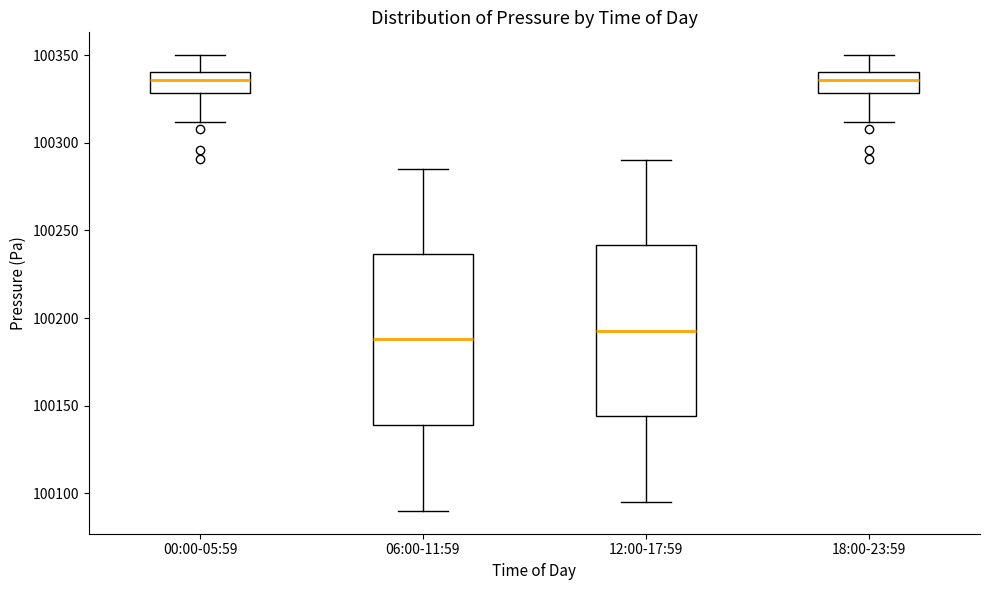

Reading left to right, transcribe this box plot: for each box, give where its median line is, the range the box spans, and where its two whiskers end, as read against the y-axis. The values are not printed on the chart, so give them approximately, as read against the axis.

00:00-05:59: median 100335, box 100330 to 100340, whiskers 100310 to 100350
06:00-11:59: median 100190, box 100140 to 100235, whiskers 100090 to 100285
12:00-17:59: median 100195, box 100145 to 100240, whiskers 100095 to 100290
18:00-23:59: median 100335, box 100330 to 100340, whiskers 100310 to 100350